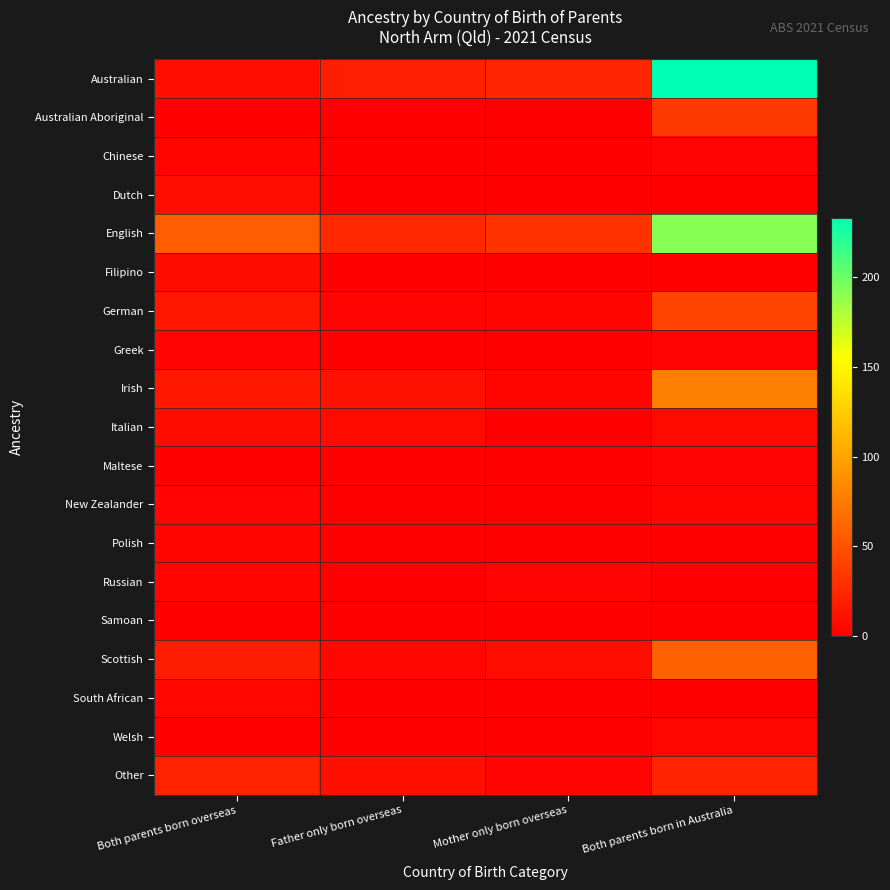

What is the spread (max minus min) of values at Father only born overseas?

25